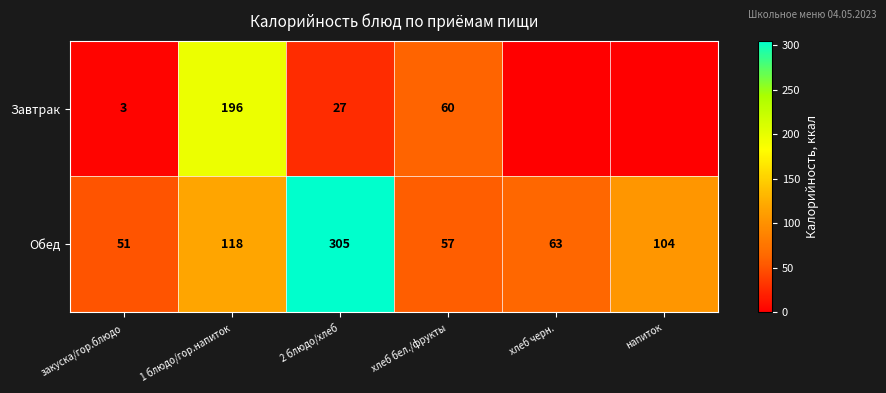

Is the value of Завтрак at хлеб бел./фрукты greater than the value of Обед at хлеб черн.?

No